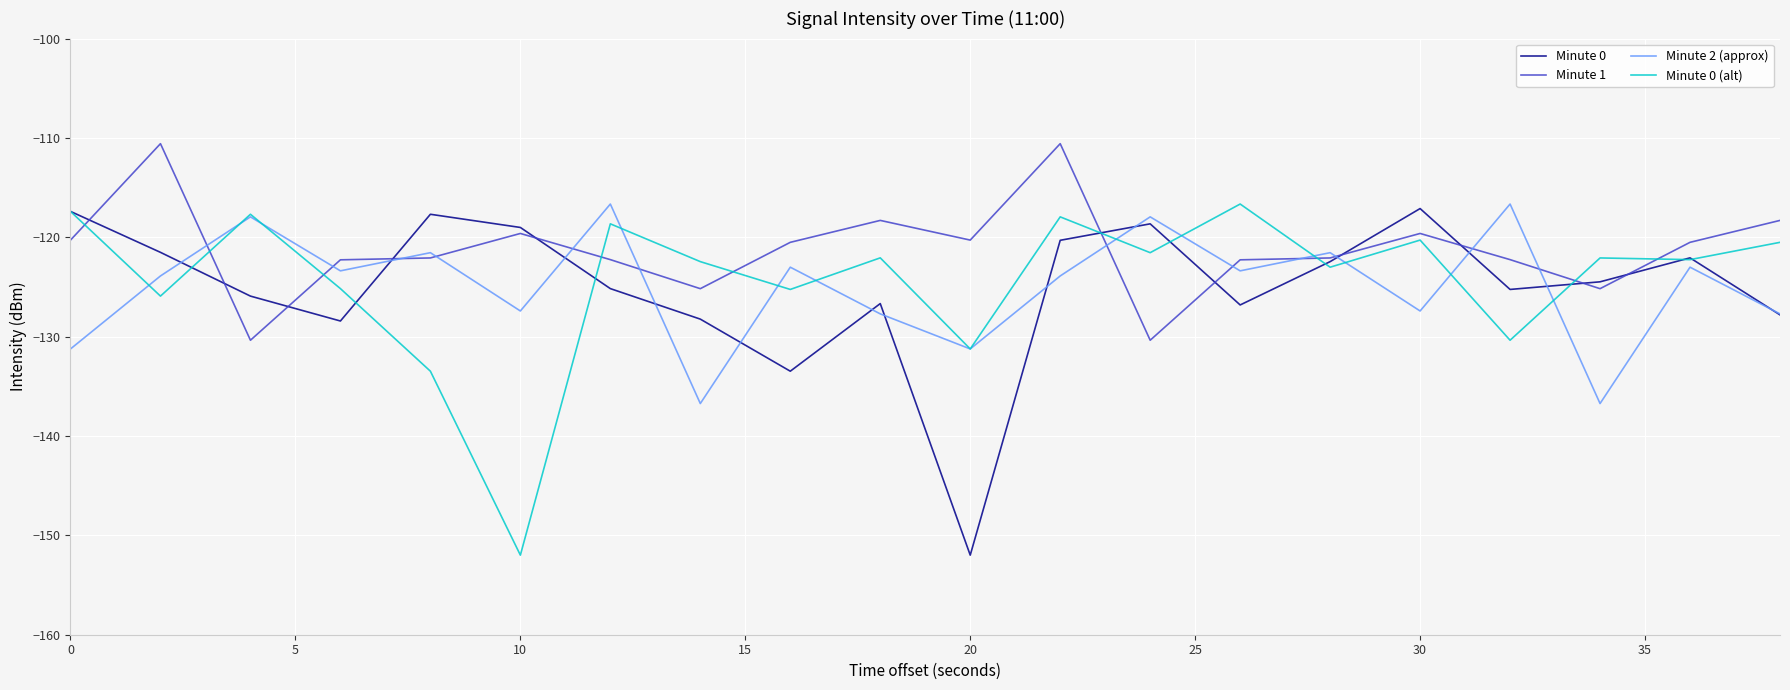

What is the lowest value of the Minute 0 (alt) series?

-152.0